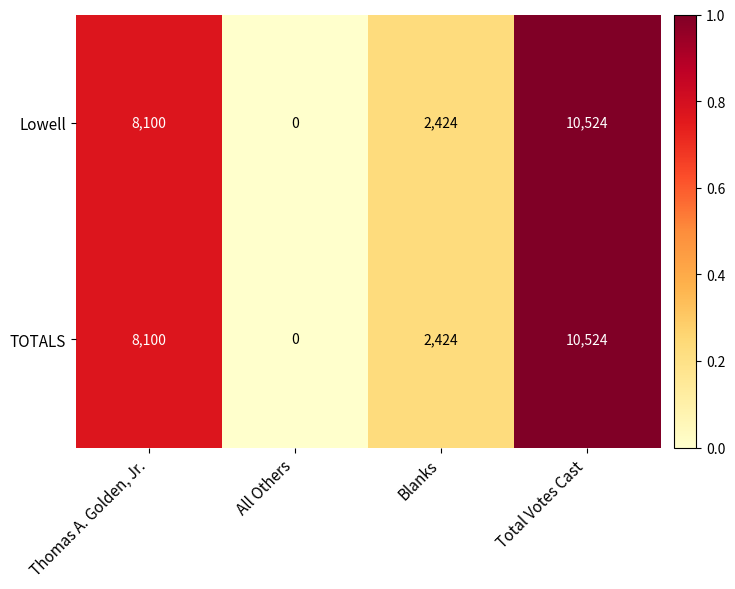

At which category is the sum across all series the highest?

Total Votes Cast